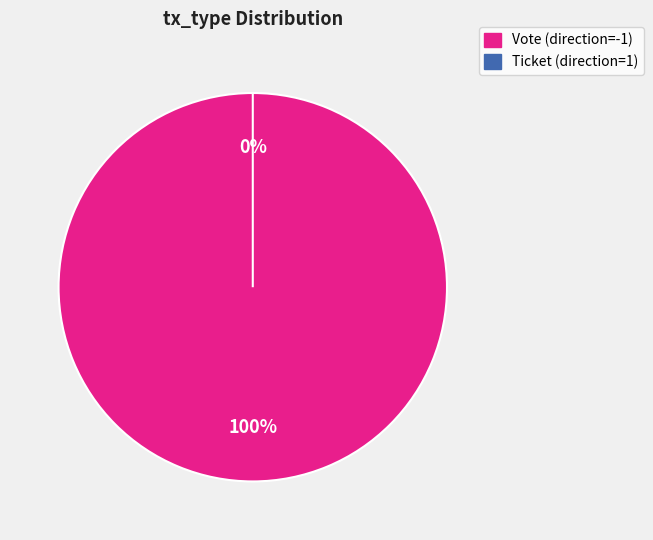

What is the largest slice in the pie chart?

Vote